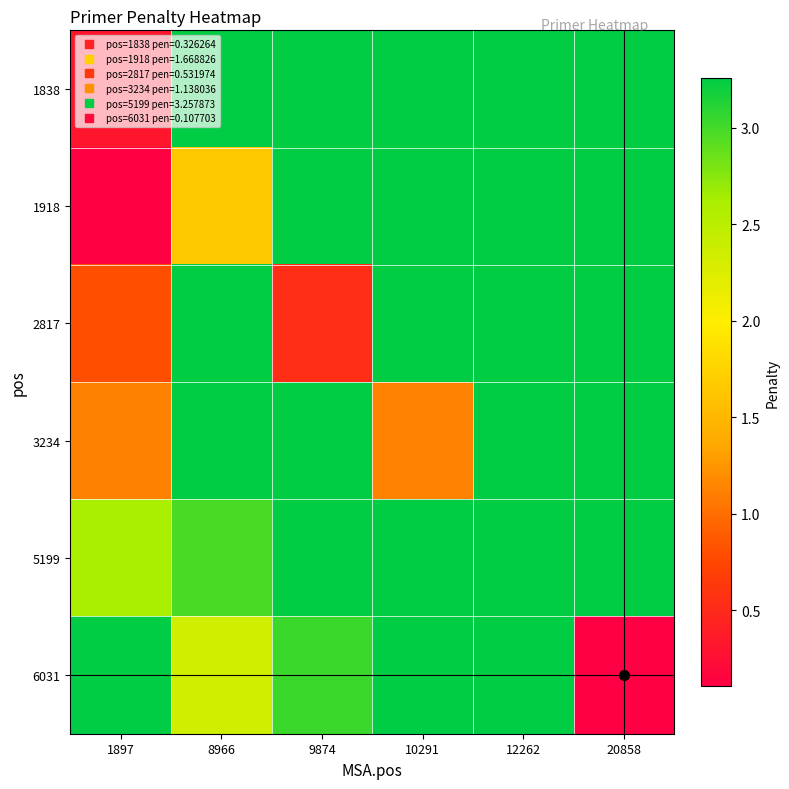

Reading left to right, extract all data points from this chart.

1838: 1897=0.3	8966=5.5	9874=6.2	10291=6.5	12262=8.1	20858=14.6
1918: 1897=0.1	8966=1.7	9874=6.2	10291=6.5	12262=8.0	20858=14.5
2817: 1897=0.8	8966=4.8	9874=0.5	10291=5.8	12262=7.3	20858=13.9
3234: 1897=1.1	8966=4.5	9874=5.2	10291=1.1	12262=7.0	20858=13.5
5199: 1897=2.6	8966=3.0	9874=3.7	10291=4.0	12262=3.3	20858=12.0
6031: 1897=3.3	8966=2.3	9874=3.0	10291=3.4	12262=4.9	20858=0.1